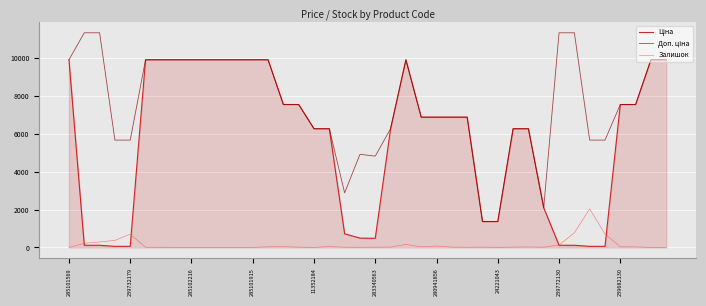

Reading left to right, transcribe all the data shown in this chart.

Ціна: 9908.5	113.3	113.3	56.7	56.7	9908.5	9908.5	9908.5	9908.5	9908.5	9908.5	9908.5	9908.5	9908.5	7545.9	7545.9	6266.7	6266.7	719.6	491.7	482.1	6266.7	9908.5	6879.5	6879.5	6879.5	6879.5	1366.3	1366.3	6266.7	6266.7	2094.3	113.3	113.3	56.7	56.7	7545.9	7545.9	9908.5	9908.5
Доп. ціна: 9908.5	11334.0	11334.0	5667.0	5667.0	9908.5	9908.5	9908.5	9908.5	9908.5	9908.5	9908.5	9908.5	9908.5	7545.9	7545.9	6266.7	6266.7	2878.5	4917.4	4821.4	6266.7	9908.5	6879.5	6879.5	6879.5	6879.5	1366.0	1366.0	6266.7	6266.7	2094.0	11334.0	11334.0	5667.0	5667.0	7545.9	7545.9	9908.5	9908.5
Залишок: 0.0	215.0	290.0	370.0	702.0	8.0	7.0	3.0	0.0	0.0	1.0	0.0	0.0	35.0	38.0	15.0	0.0	46.0	11.0	8.0	13.0	17.0	159.0	33.0	72.0	17.0	9.0	16.0	4.0	16.0	26.0	12.0	124.0	770.0	2033.0	707.0	33.0	29.0	0.0	0.0